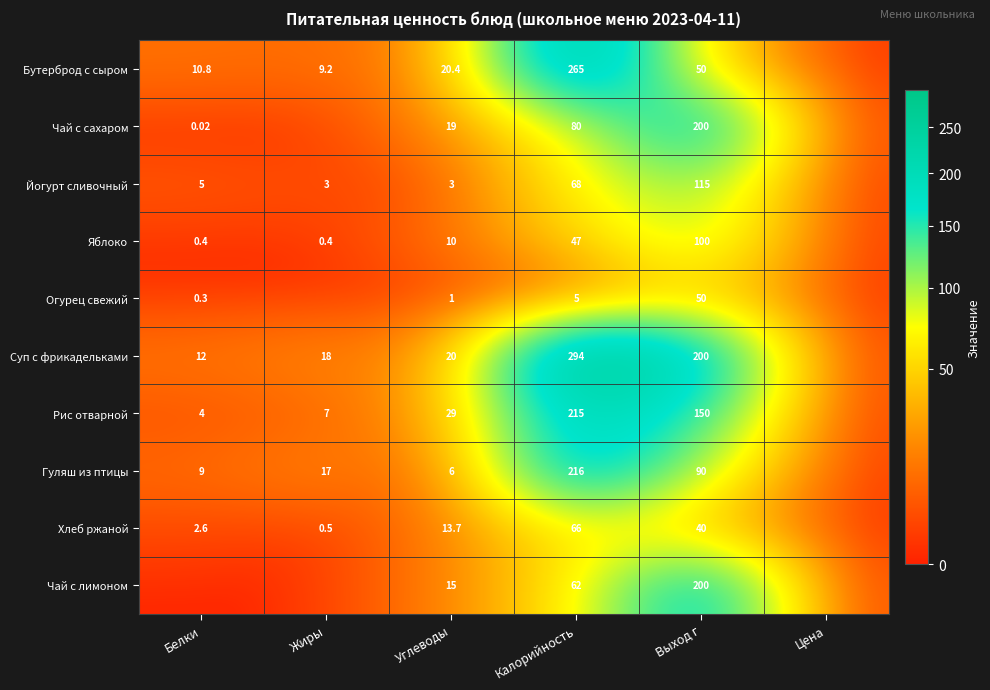

What is the maximum value shown in the chart?

294.0